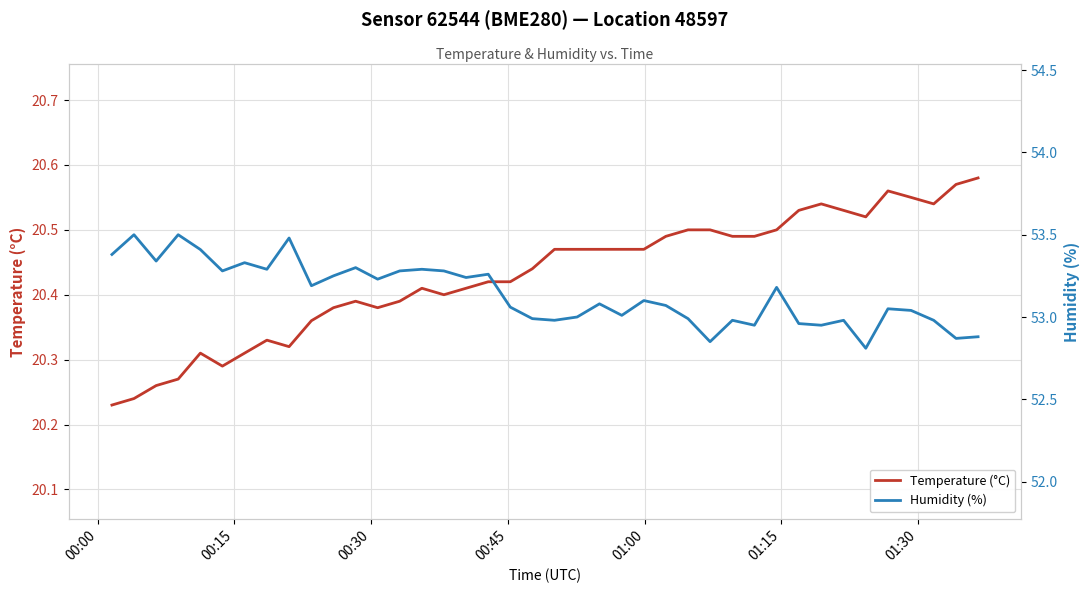

How many data points does each series have?

40